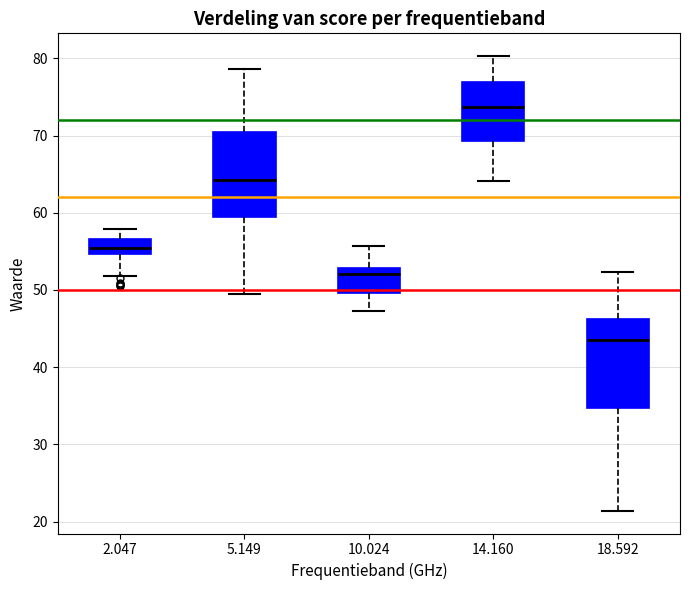

Reading left to right, read every box against the y-axis: the position of its median line, the range the box covers, and the ends of its whiskers. The values are not printed on the chart, so give them approximately, as read against the axis.

2.047: median 55 (inside the box), box 55 to 57, whiskers 52 to 58
5.149: median 64, box 59 to 71, whiskers 50 to 79
10.024: median 52, box 50 to 53, whiskers 47 to 56
14.160: median 74, box 69 to 77, whiskers 64 to 80
18.592: median 44, box 35 to 46, whiskers 21 to 52